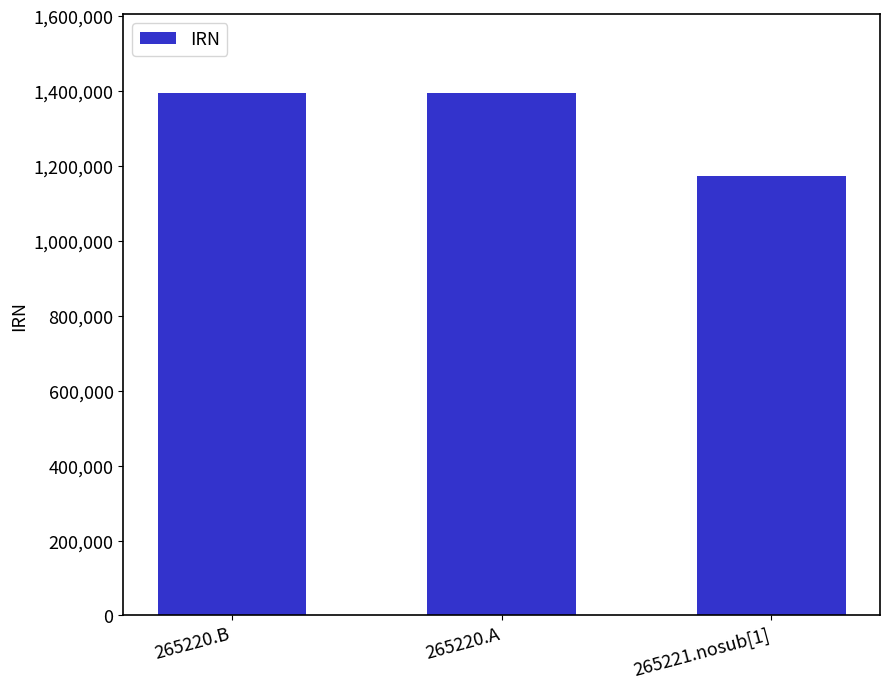

Is it true that the value at 265220.A is 1396249?

True